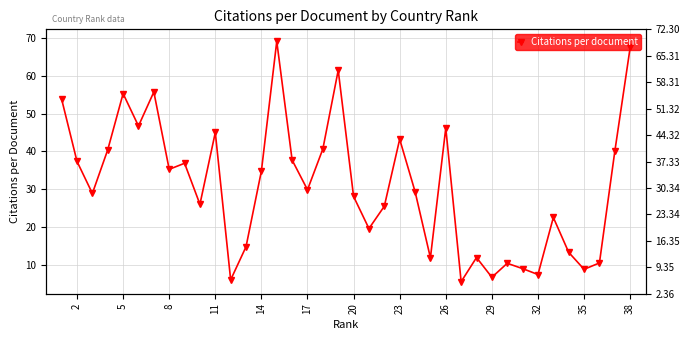

Where does the data first go above 29?

38